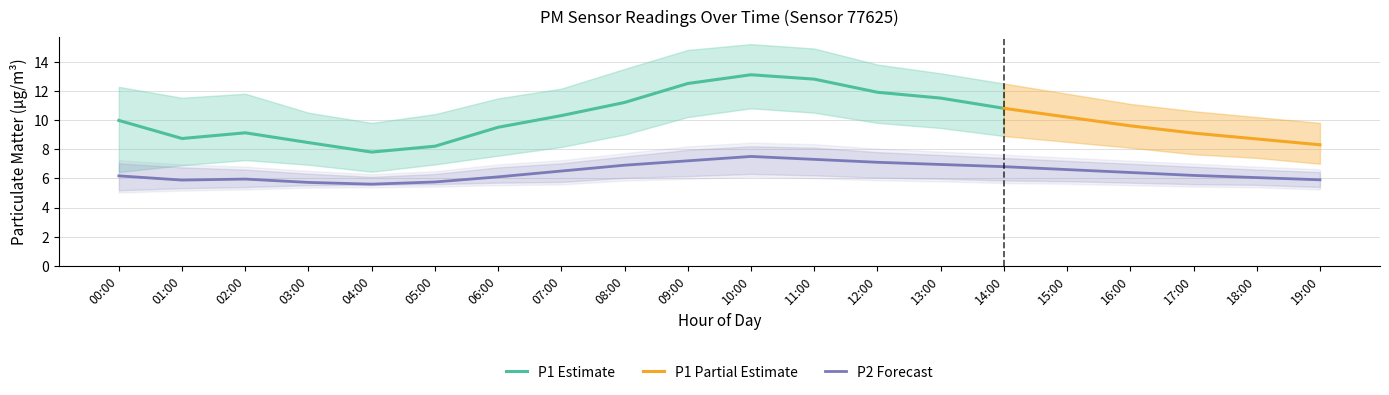

Where is the first local minimum for P1_upper?

01:00